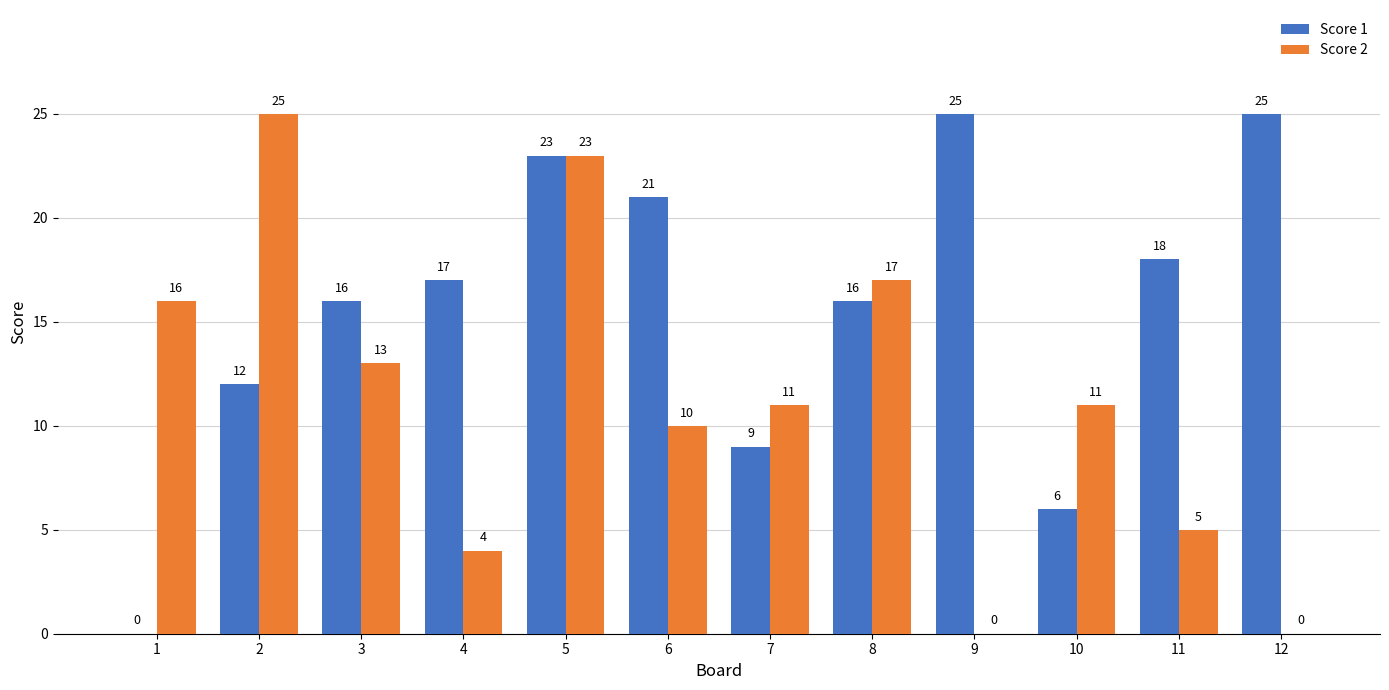

Does the chart contain stacked bars?

No